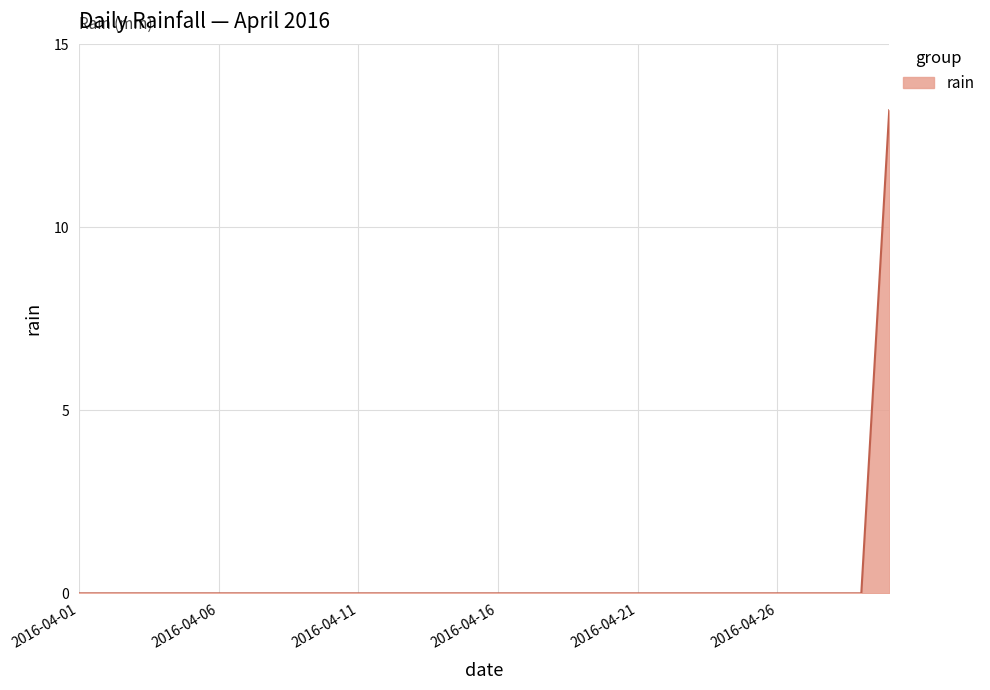

Does the chart display data point markers on the line(s)?

No